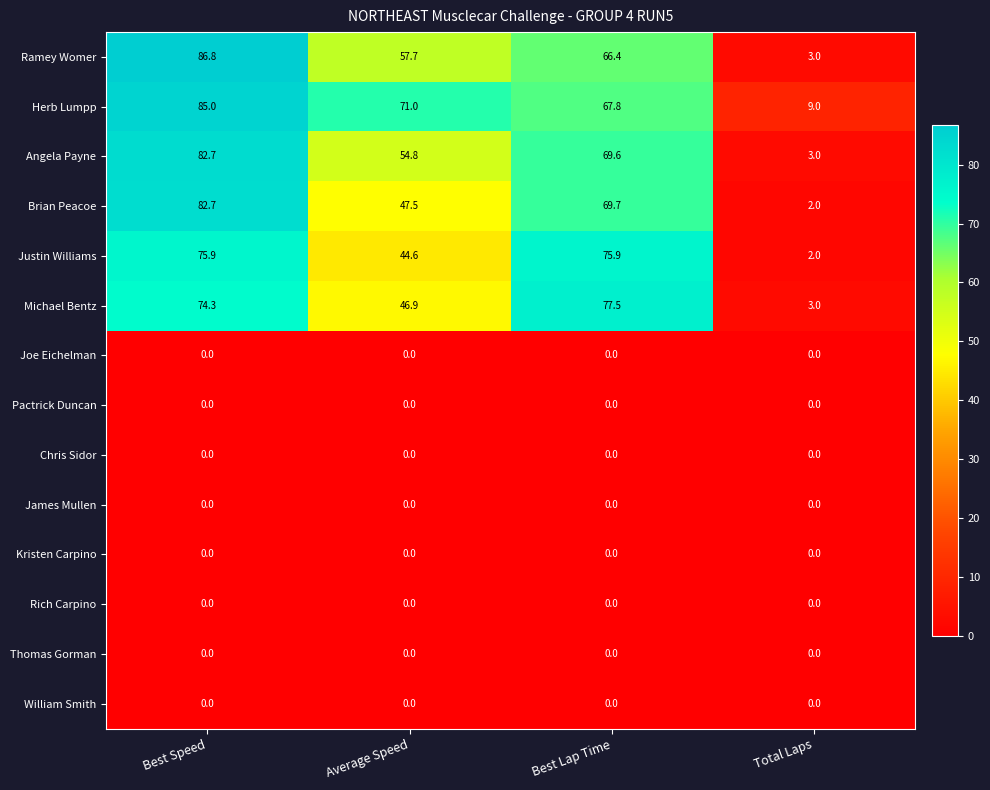

Is it true that Herb Lumpp equals 102.4 at Best Lap Time?

False